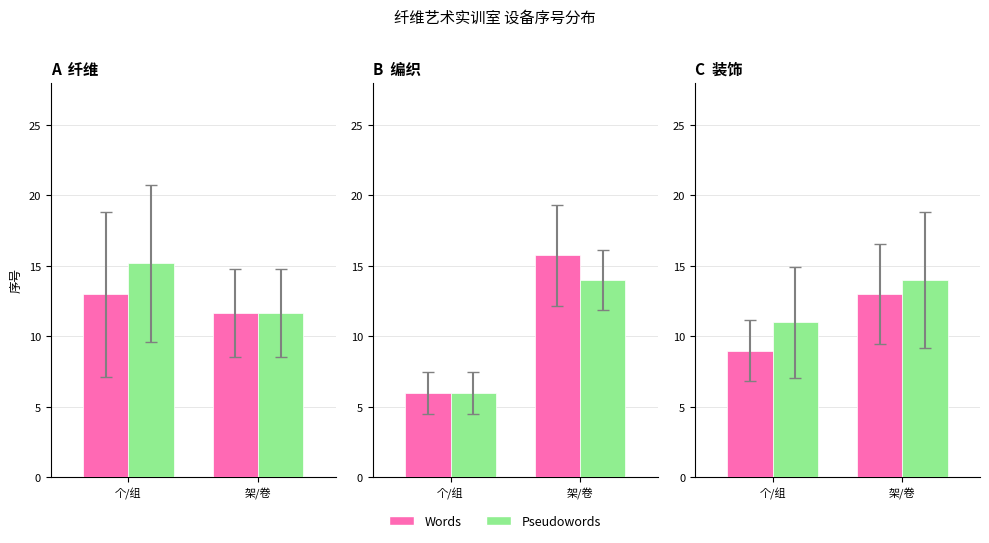

What are all the series names shown in the legend?

Words, Pseudowords